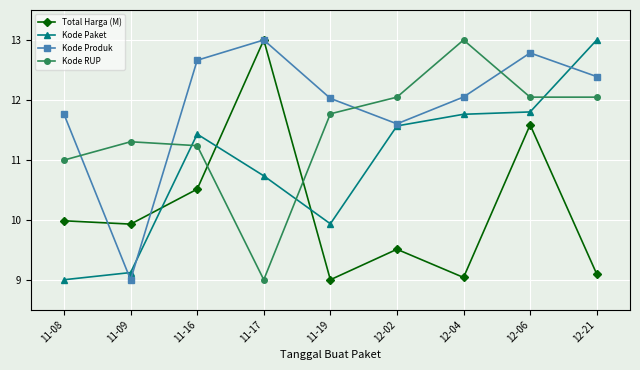

How many lines are shown in the chart?

4